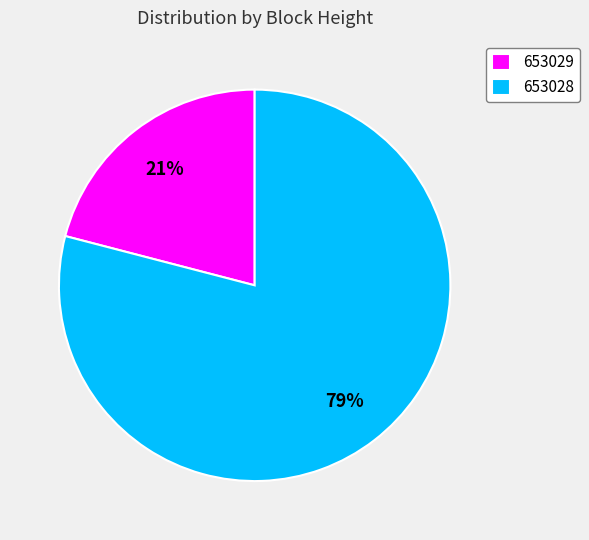

Do 653028 and 653029 together represent more than half of the pie?

Yes